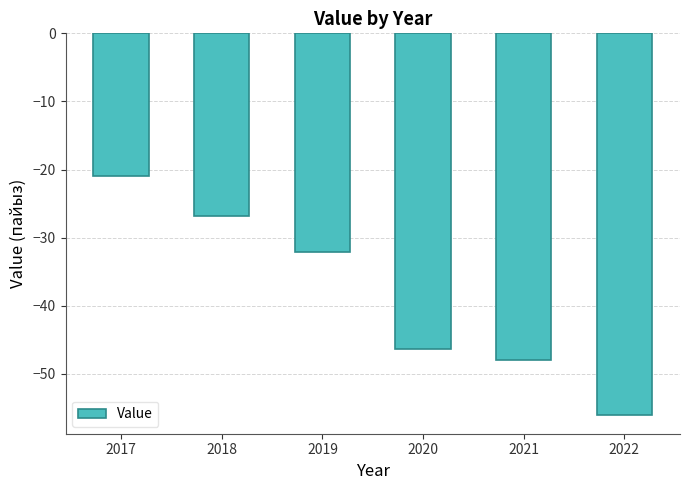

What is the maximum value shown in the chart?

-20.9